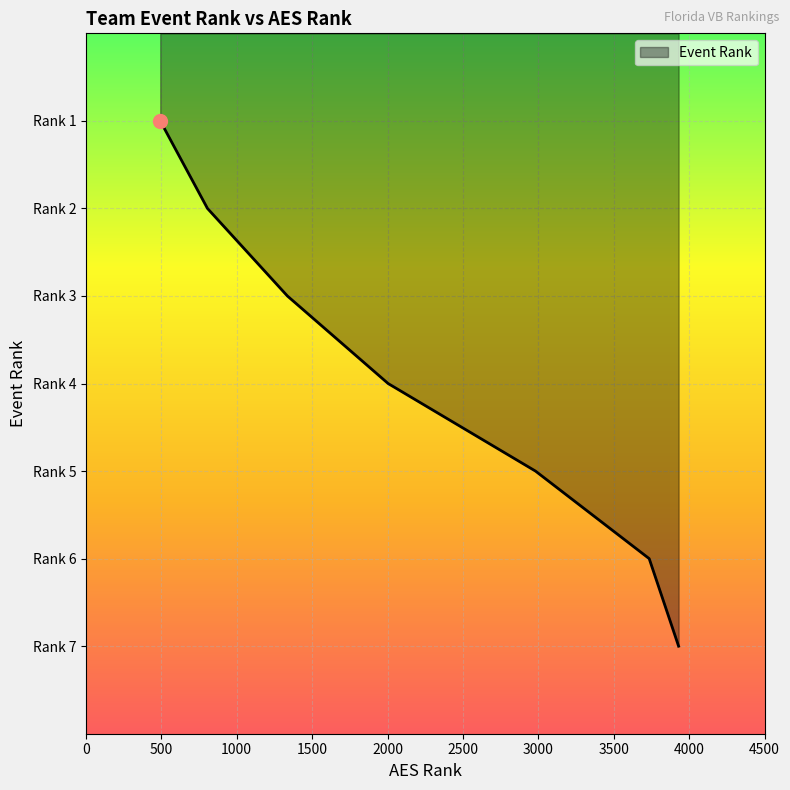

Is this an area chart (filled region under the line)?

Yes